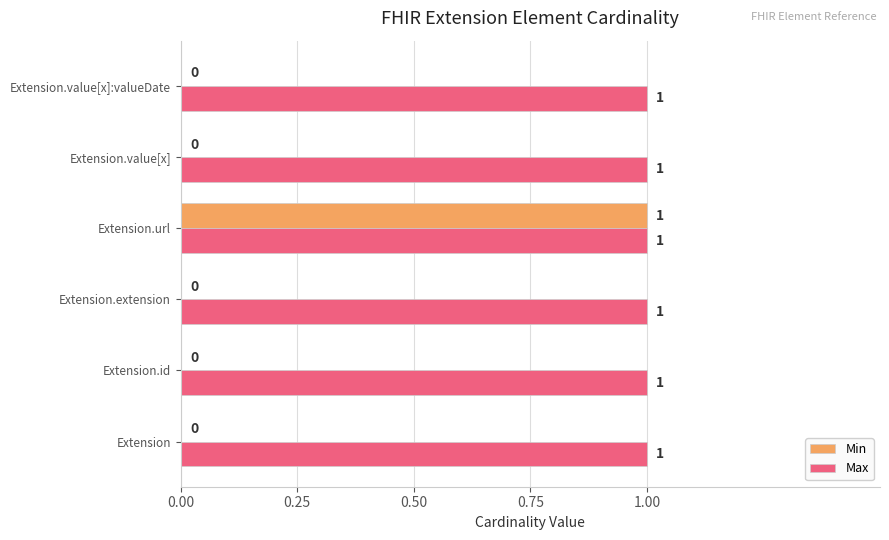

Is the value of Min at Extension.id greater than the value of Max at Extension.url?

No